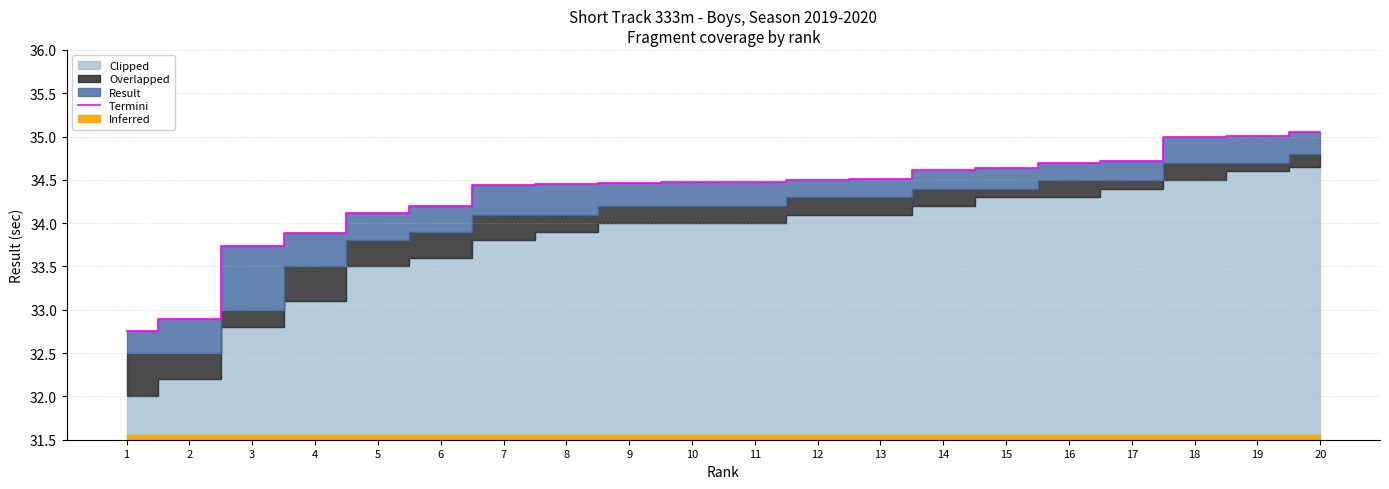

What is the sum of all values?

686.6